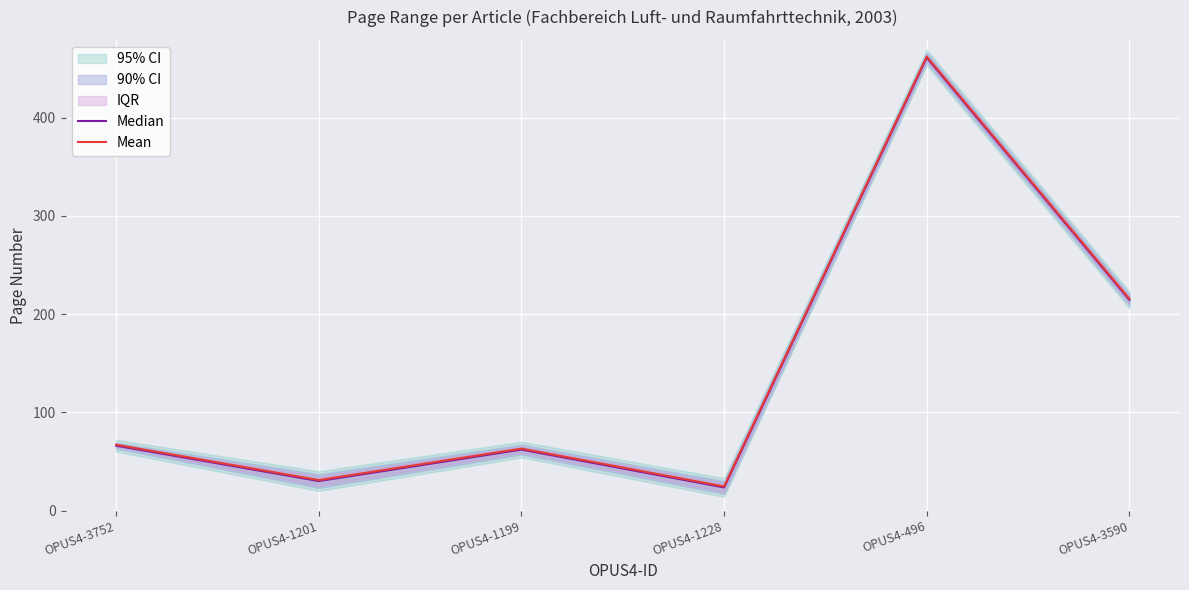

How many interior local peaks does the Mean series have?

2